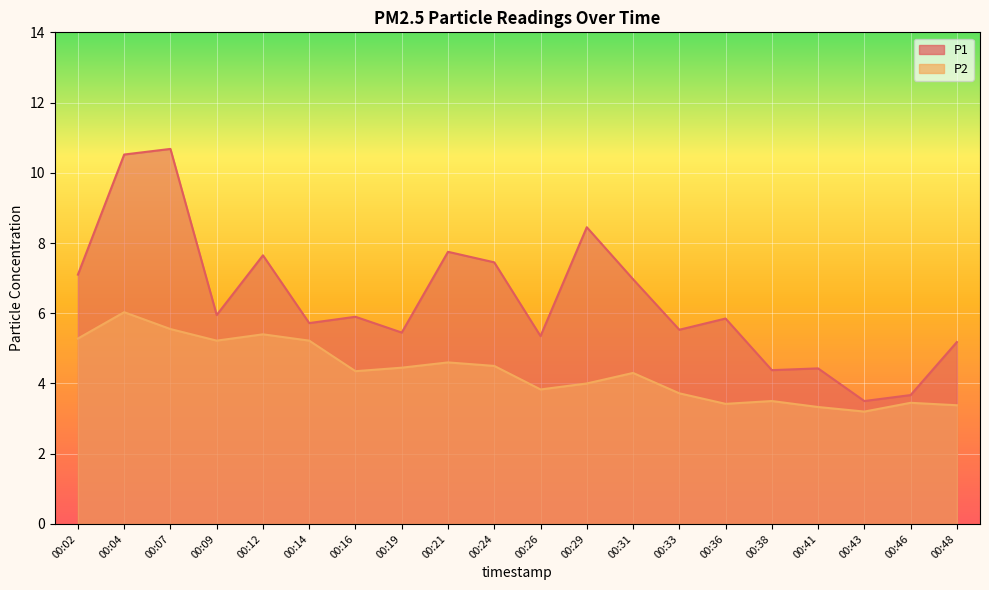

Does the chart display data point markers on the line(s)?

No